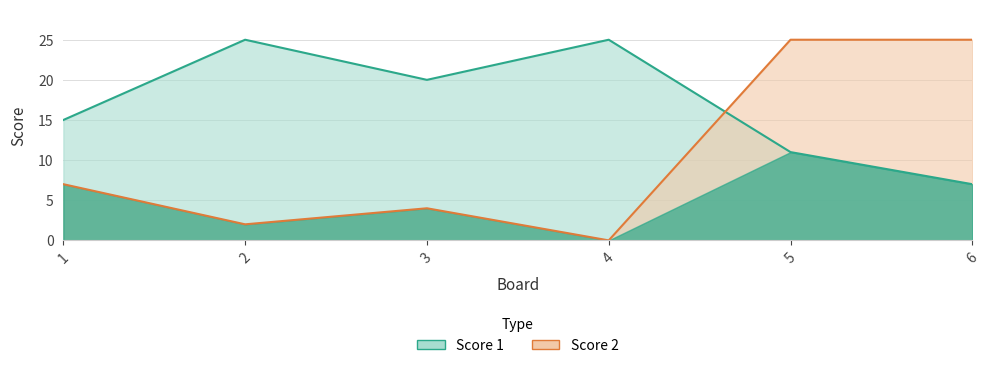

Reading right to left, list all the values displayed in this chart.

Score 1: 7	11	25	20	25	15
Score 2: 25	25	0	4	2	7